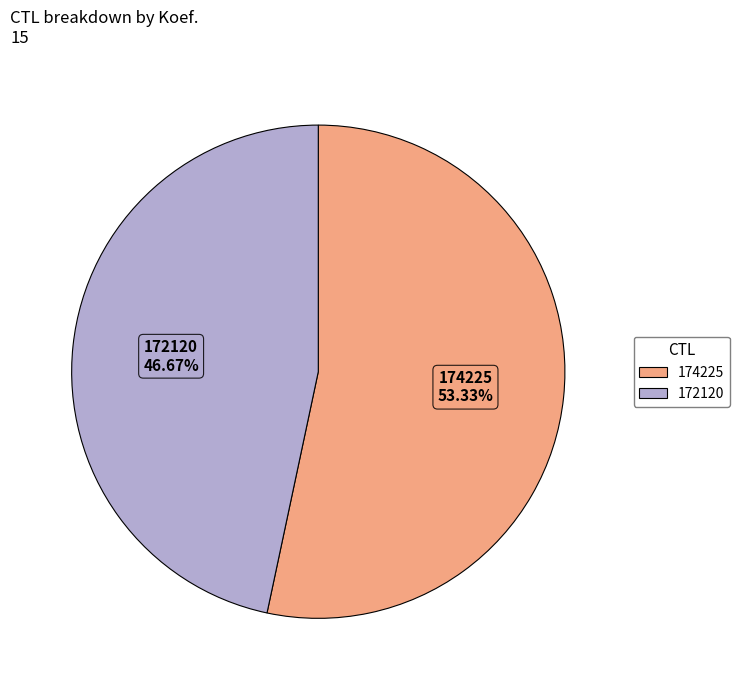

Approximately how many times larger is the value at 174225 compared to 172120?

1.1